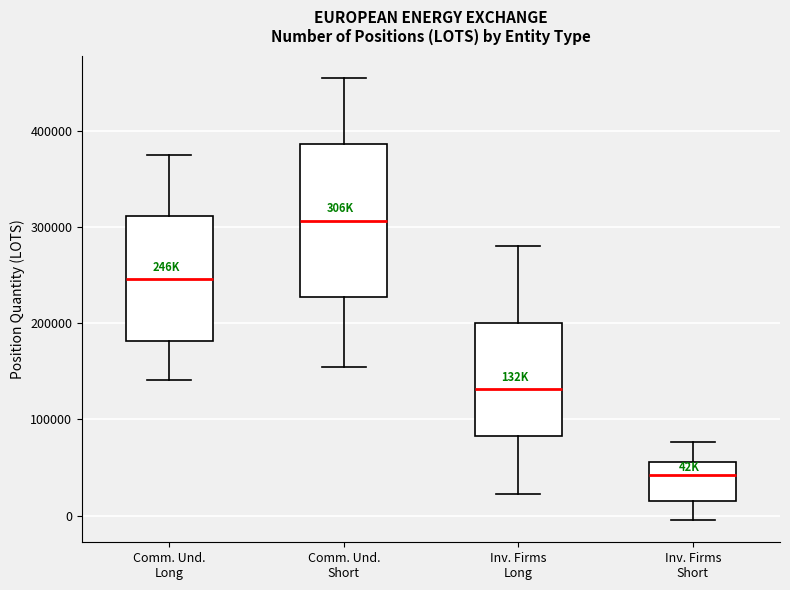

Reading left to right, read every box against the y-axis: the position of its median line, the range the box covers, and the ends of its whiskers. The values are not printed on the chart, so give them approximately, as read against the axis.

Comm. Und. Long: median 250000, box 180000 to 310000, whiskers 140000 to 380000
Comm. Und. Short: median 310000, box 230000 to 390000, whiskers 150000 to 460000
Inv. Firms Long: median 130000, box 80000 to 200000, whiskers 20000 to 280000
Inv. Firms Short: median 40000, box 20000 to 60000, whiskers 0 to 80000